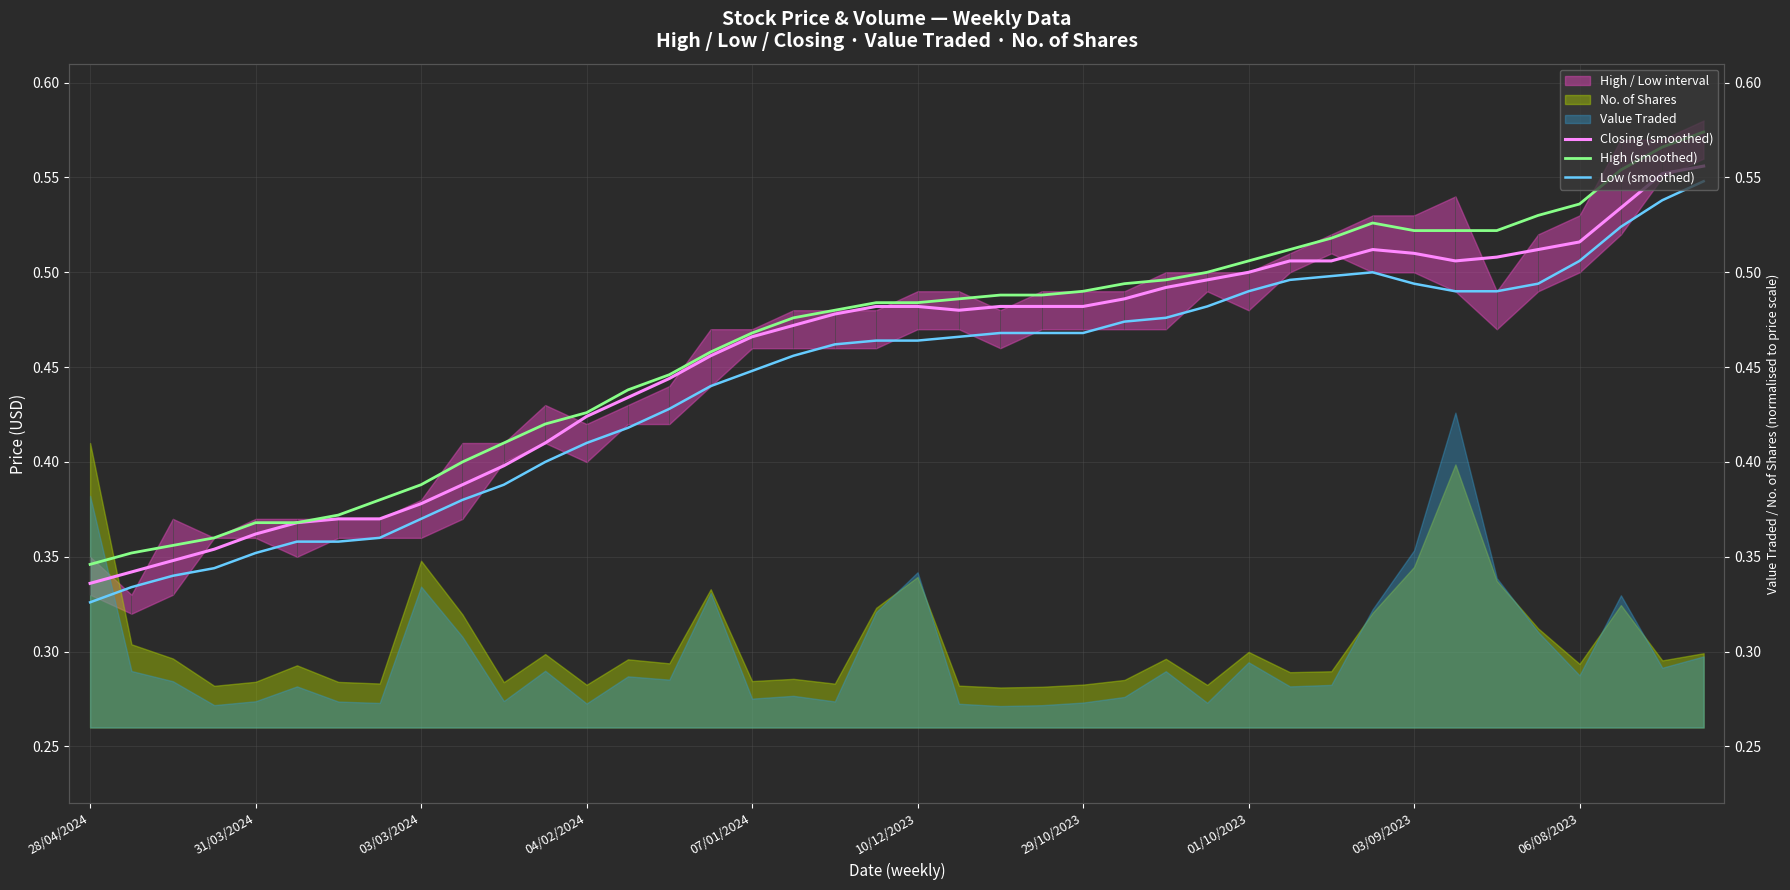

What is the total value across all series at 19?

1.4